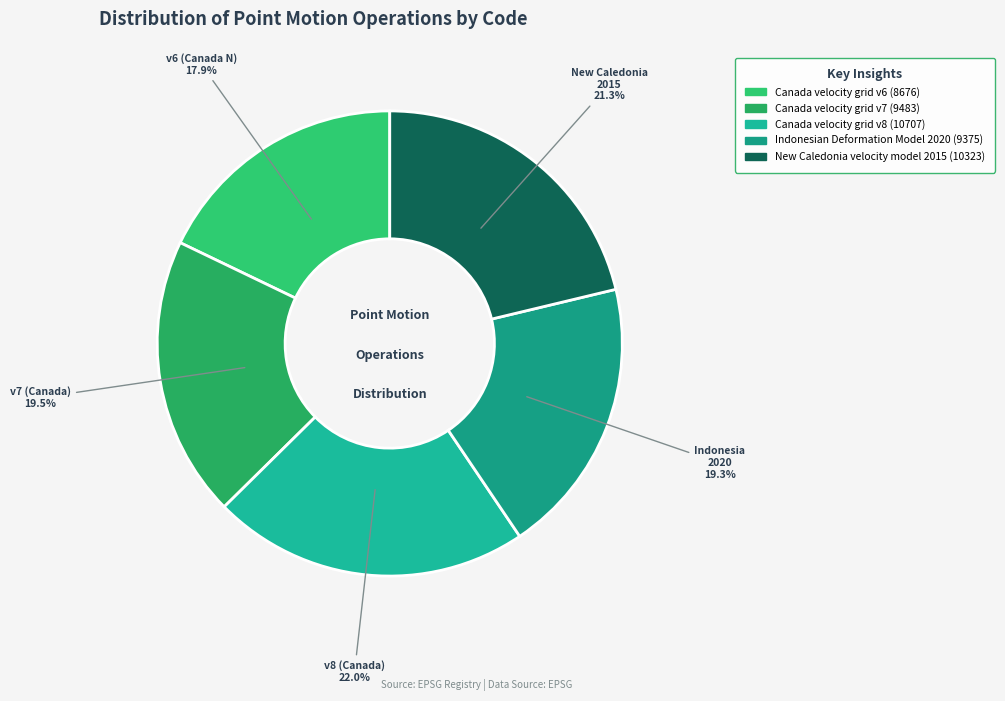

To the nearest percent, what is the combined percentage of Canada velocity grid v7 and Indonesian Deformation Model 2020?

39%